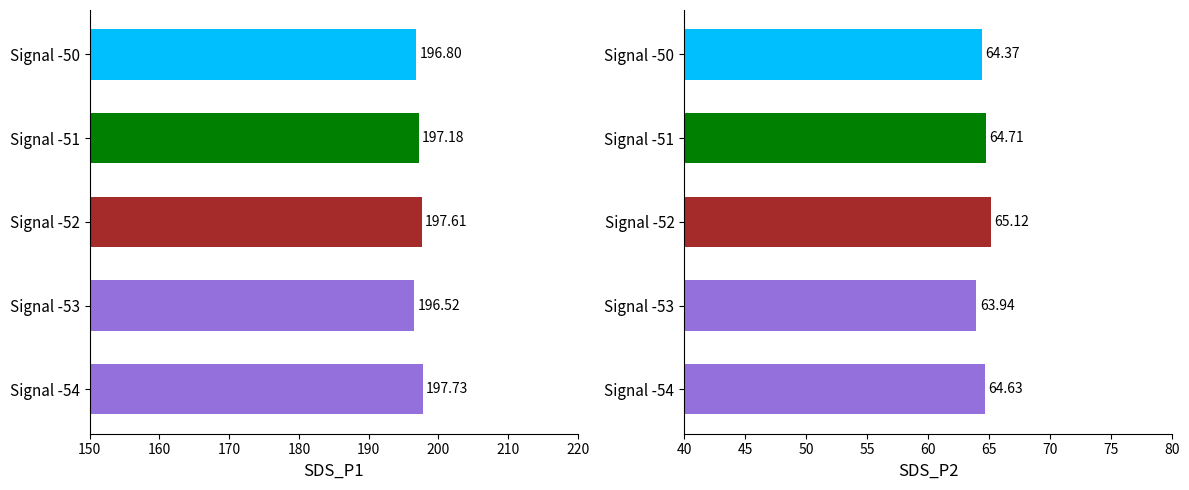

Are the bars grouped side by side (vs. stacked)?

Yes